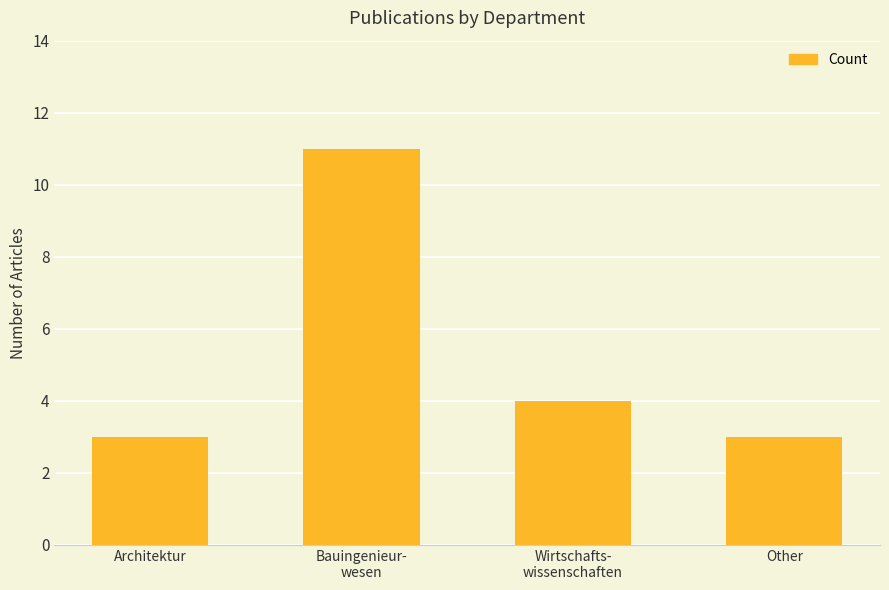

How many bars are there in total?

4